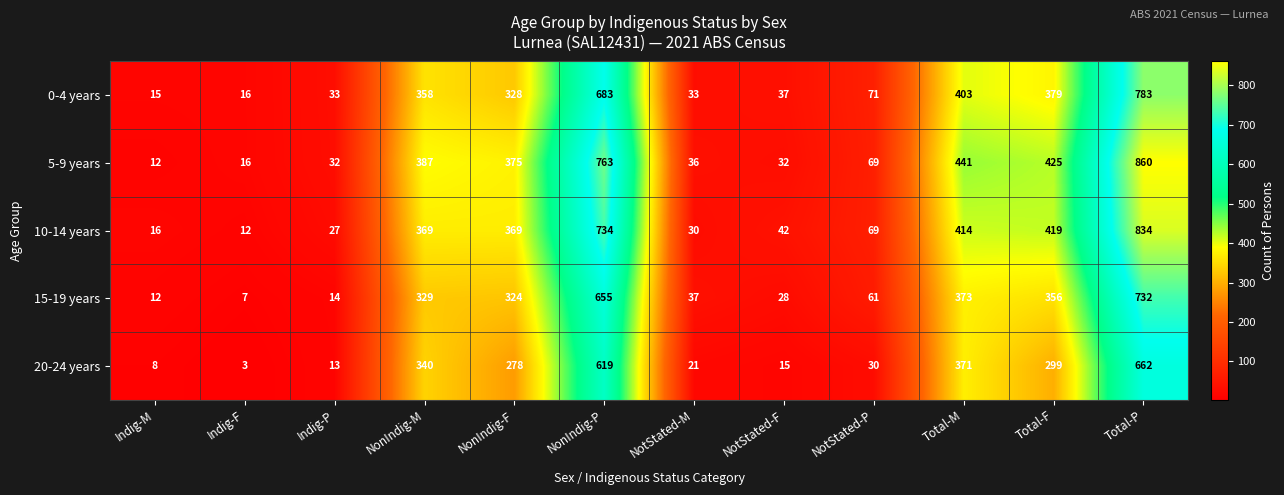

The 15-19 years series shows 14 at Indig-P. True or false?

True